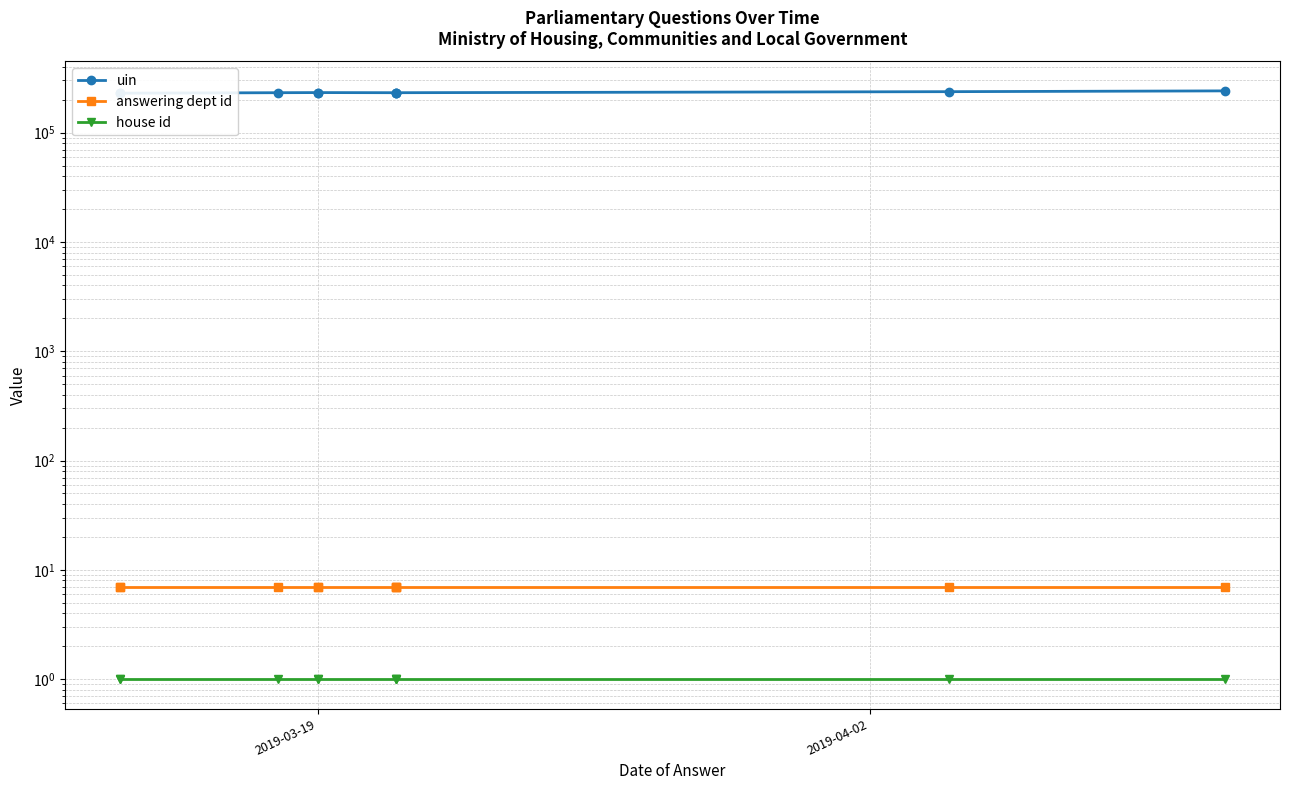

True or false: uin and house id intersect in this chart.

False